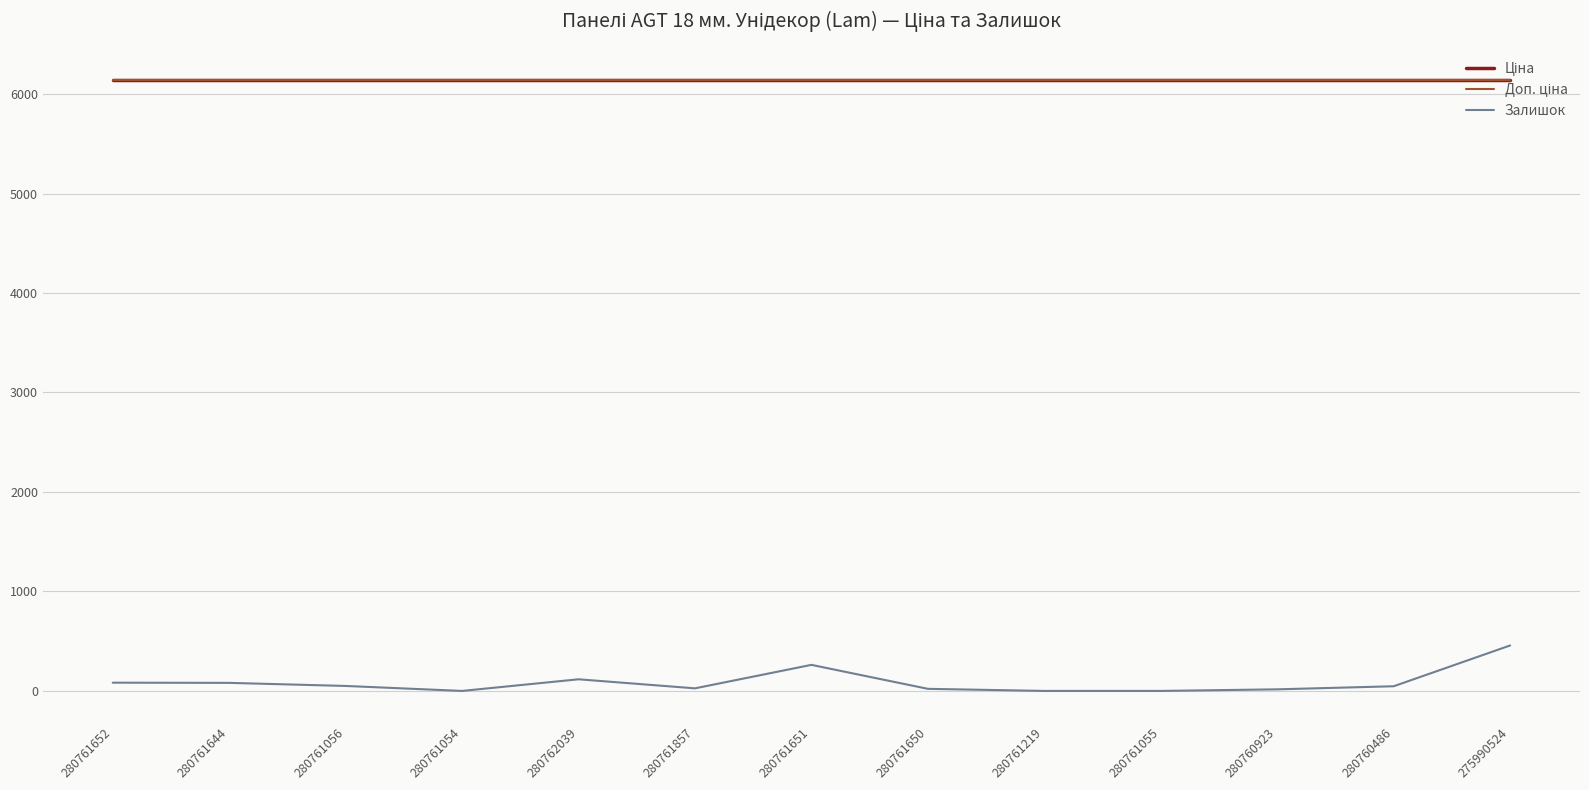

Between 280761650 and 280761219, which series saw the biggest shift?

Залишок